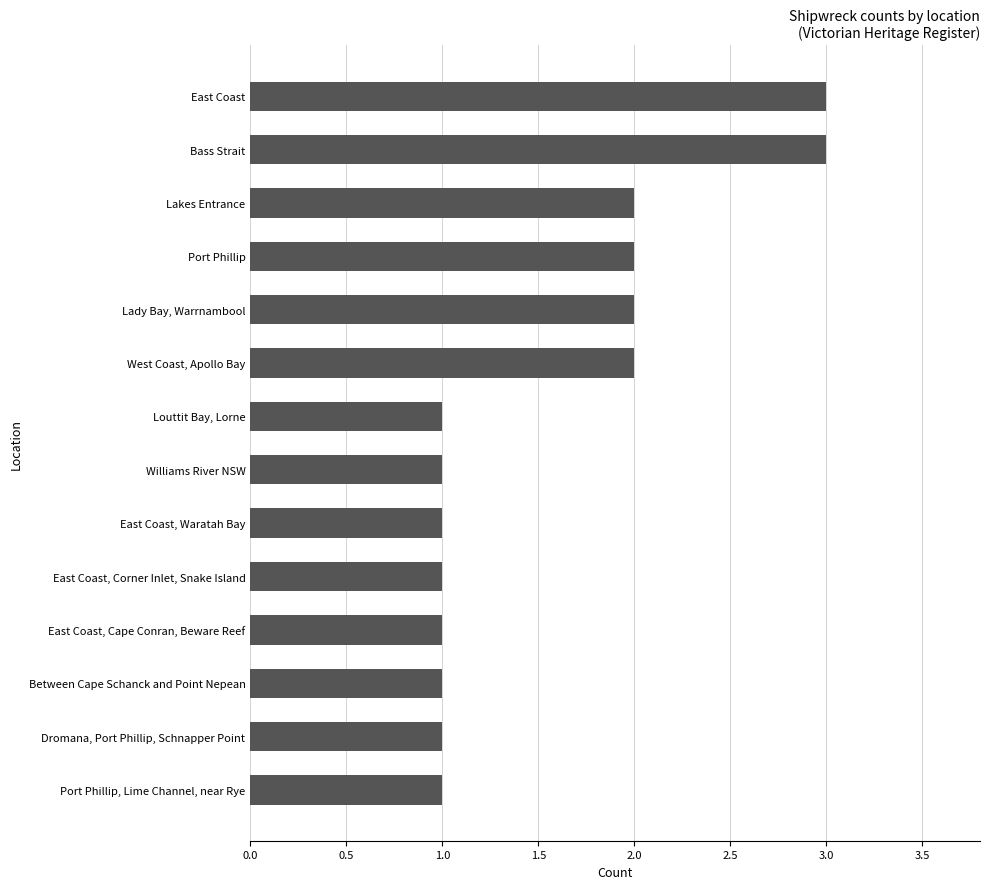

What is the maximum value shown in the chart?

3